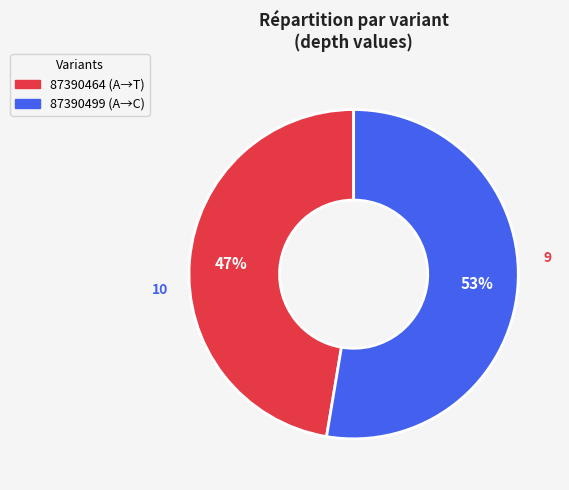

Which has a higher value, 87390464 or 87390499?

87390499